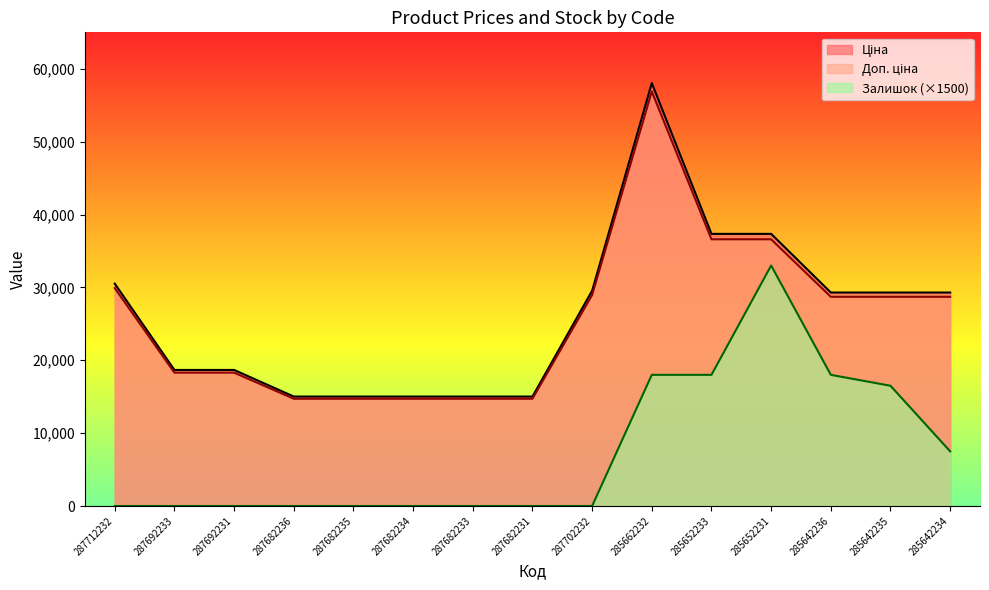

True or false: Залишок and Ціна cross at least once.

False